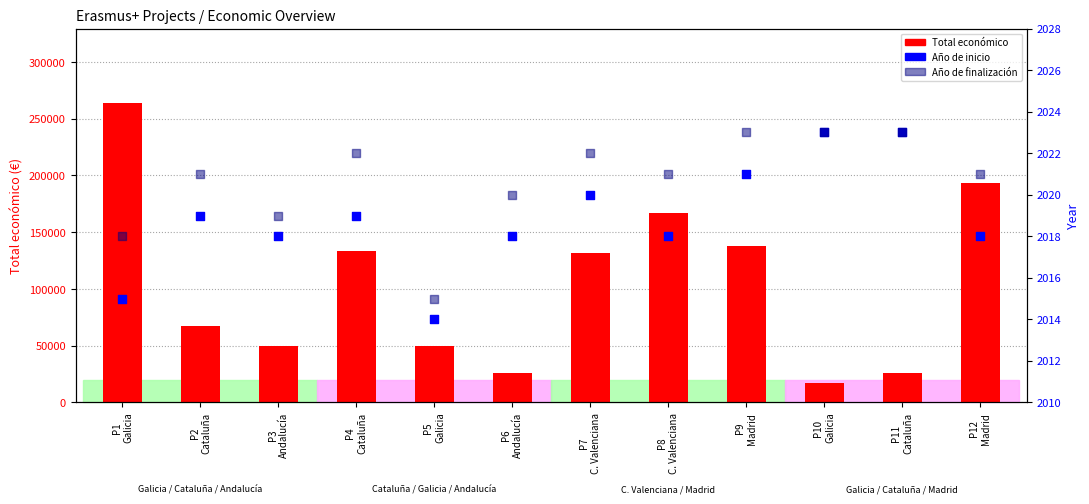

What are all the series names shown in the legend?

Total económico, Año de inicio, Año de finalización